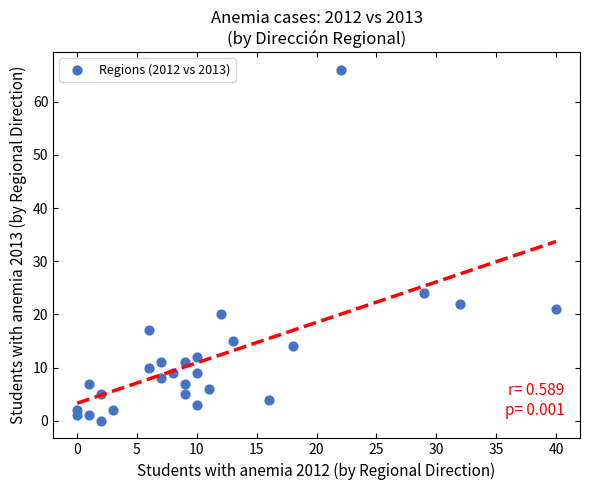

What Y value in the scatter plot is closest to 33?

24